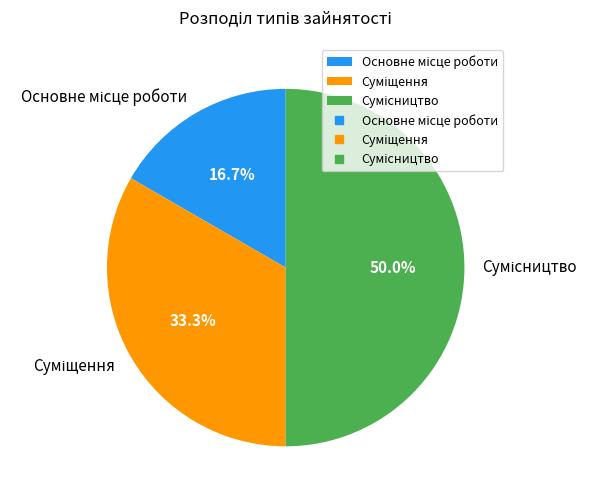

True or false: Сумісництво accounts for 62% of the total.

False